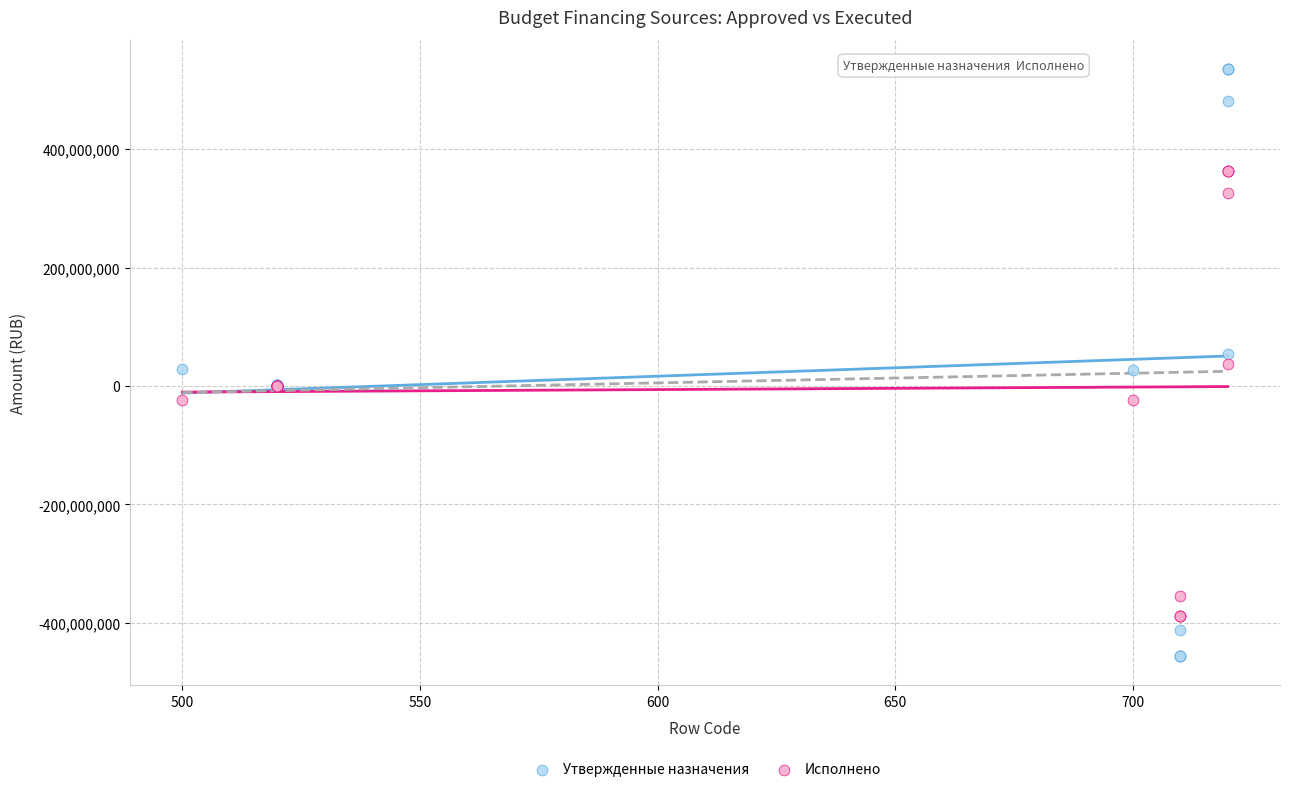

Which series contains the highest Y value?

Утвержденные назначения